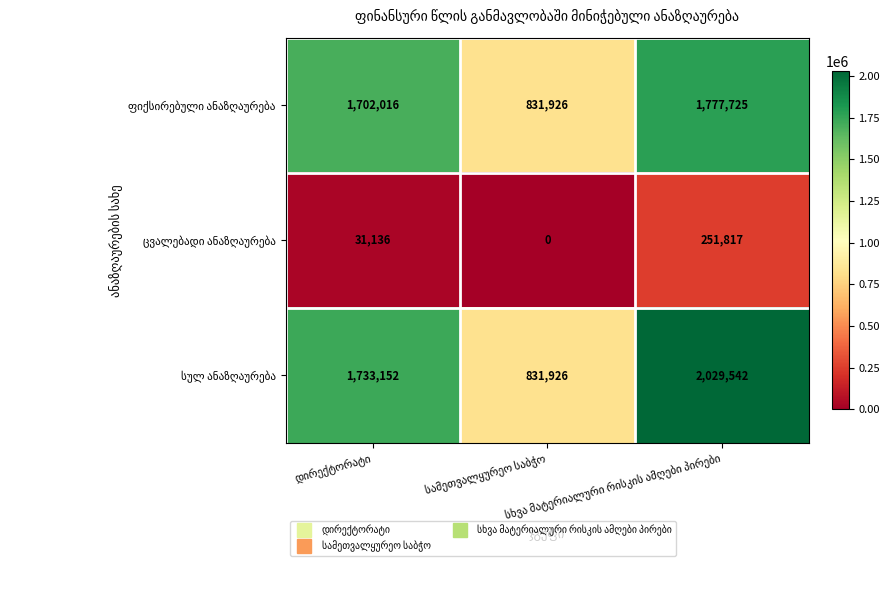

What is the greatest value displayed?

2029542